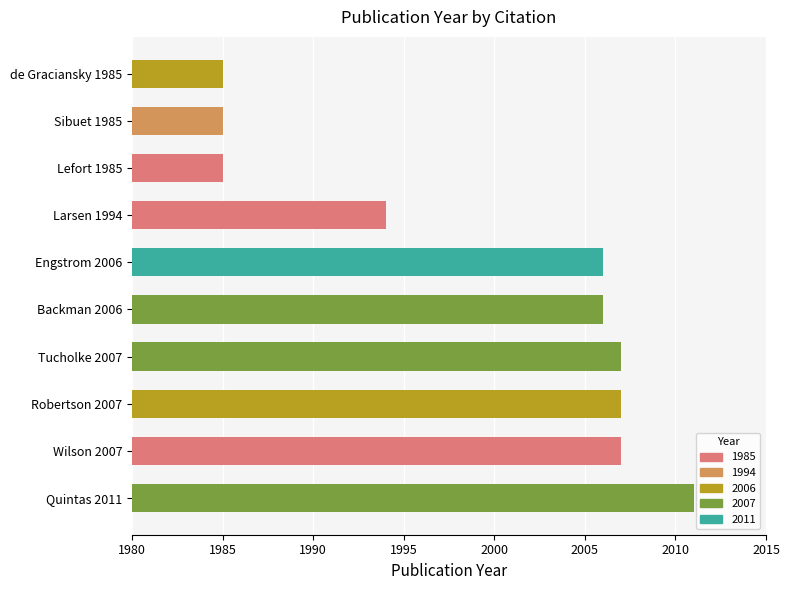

At which category does the chart reach its peak across all series?

Quintas 2011